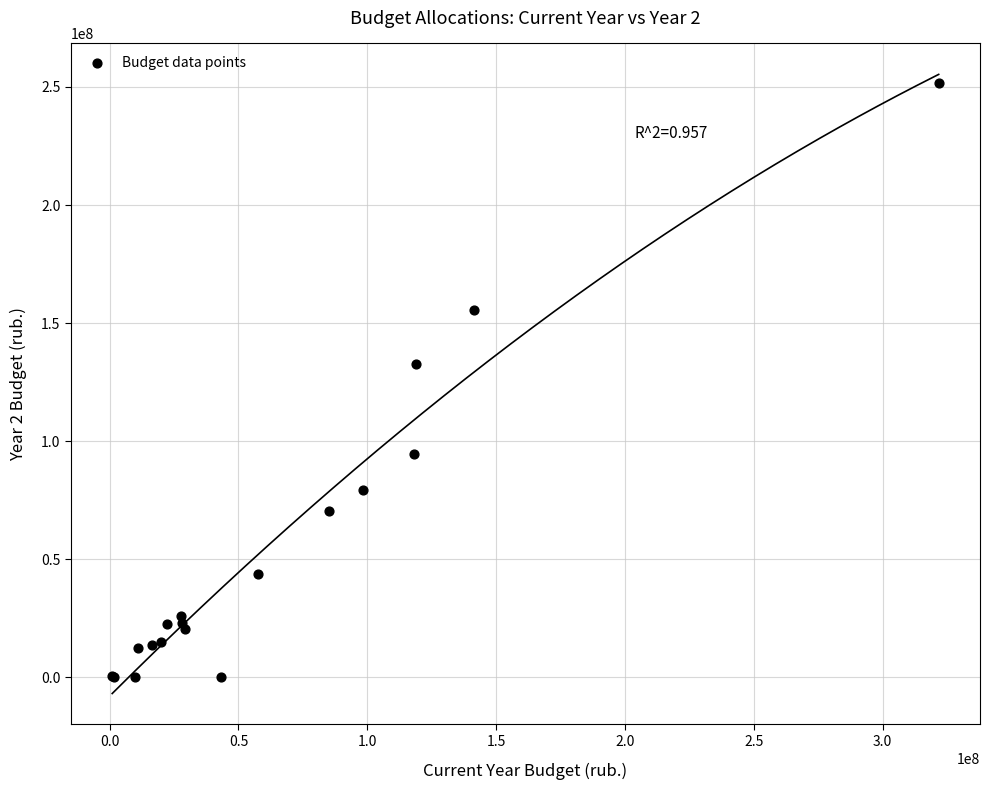

What Y value in the scatter plot is closest to 125792450?

132788600